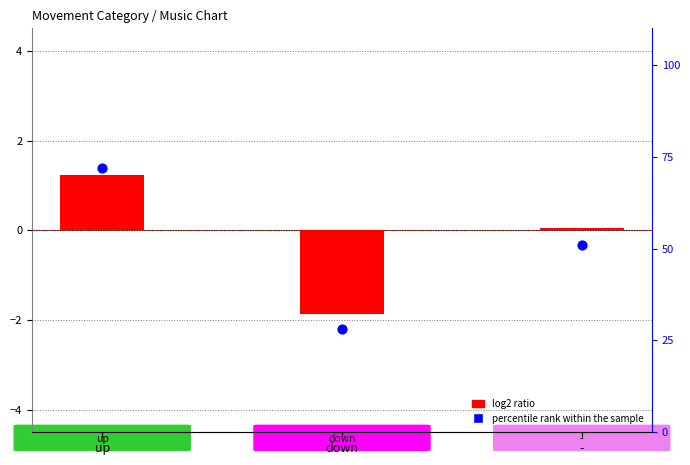

Which series has the largest Y range (max minus min)?

percentile rank within the sample